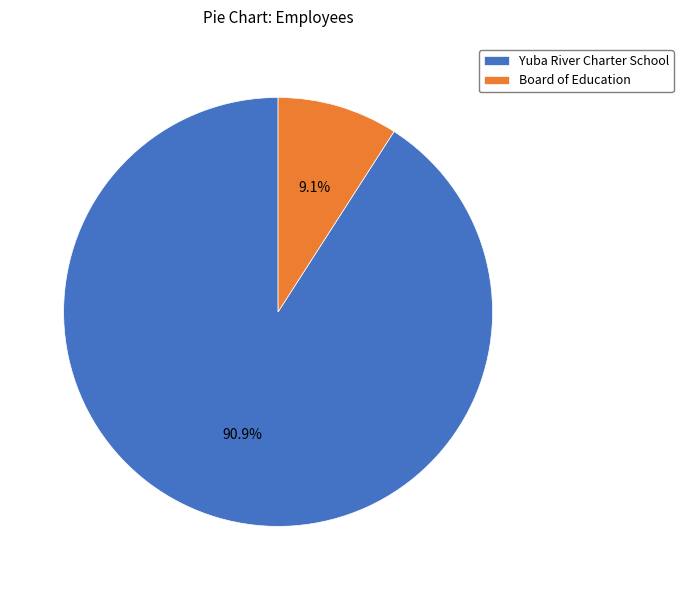

To the nearest percent, what is the difference between the largest and smallest slice percentages?

82%